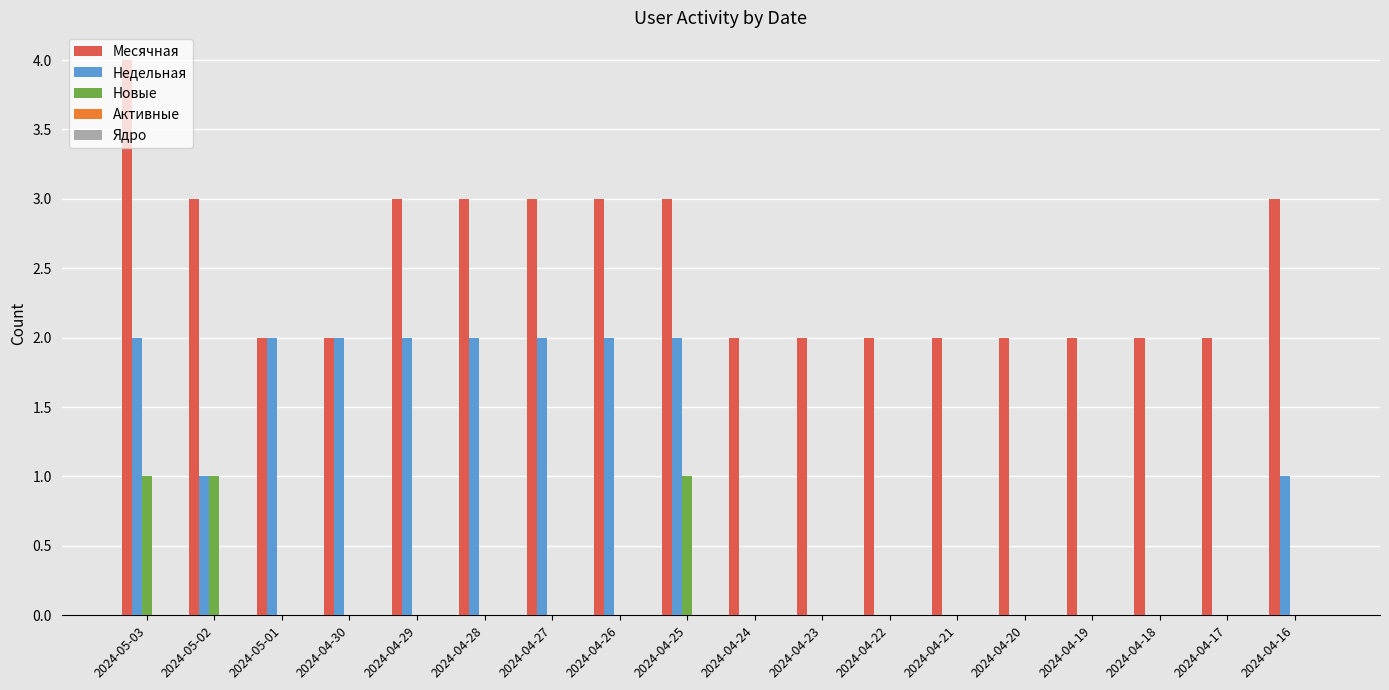

What is the spread (max minus min) of values at 2024-05-01?

2